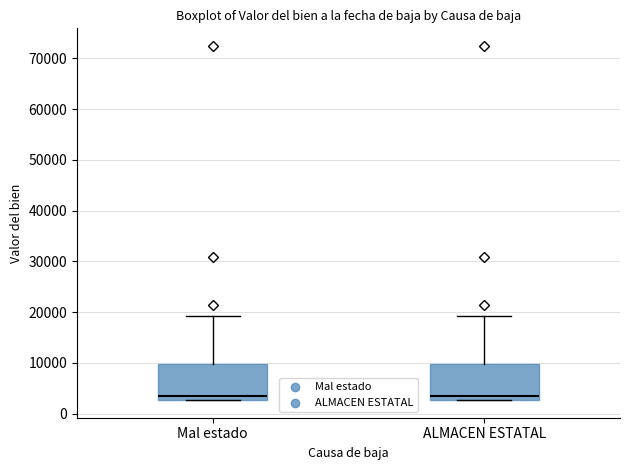

Reading left to right, transcribe this box plot: for each box, give where its median line is, the range the box spans, and where its two whiskers end, as read against the y-axis. The values are not printed on the chart, so give them approximately, as read against the axis.

Mal estado: median 4000, box 3000 to 10000, whiskers 3000 to 19000
ALMACEN ESTATAL: median 4000, box 3000 to 10000, whiskers 3000 to 19000